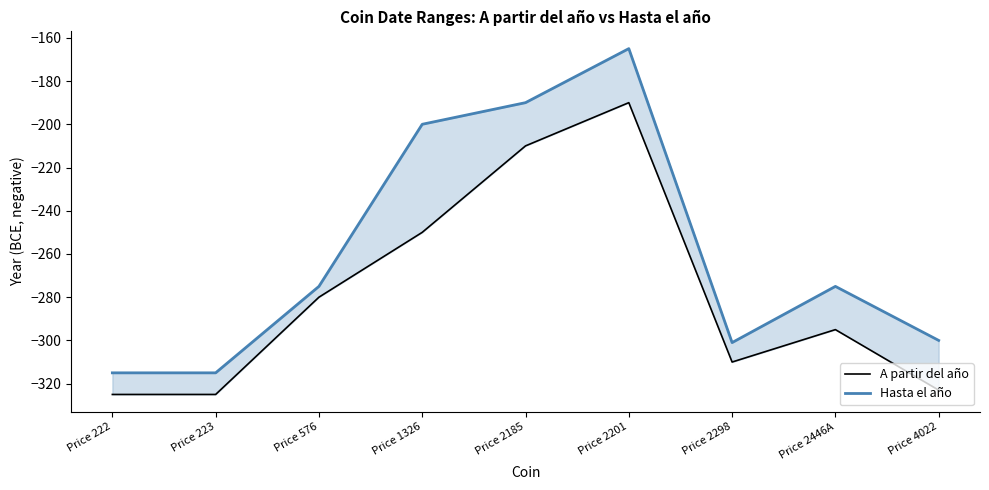

What are all the series names shown in the legend?

A partir del año, Hasta el año